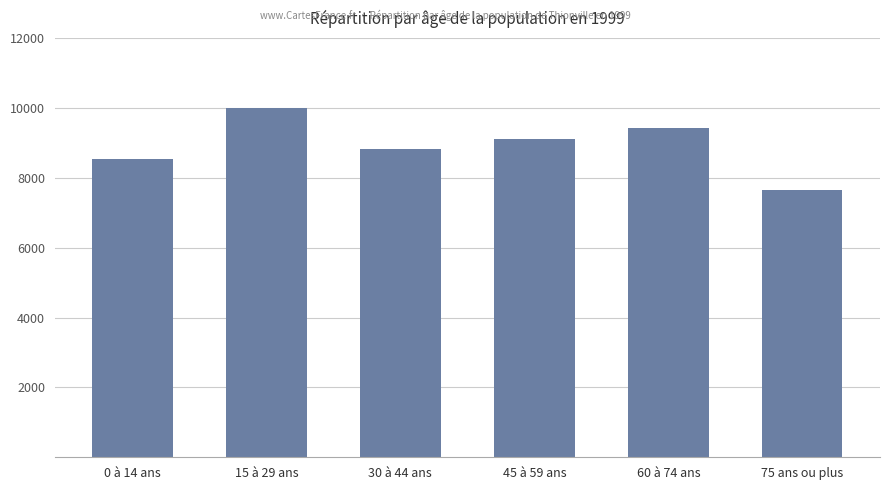

What value does the data have at 15 à 29 ans?

10000.0